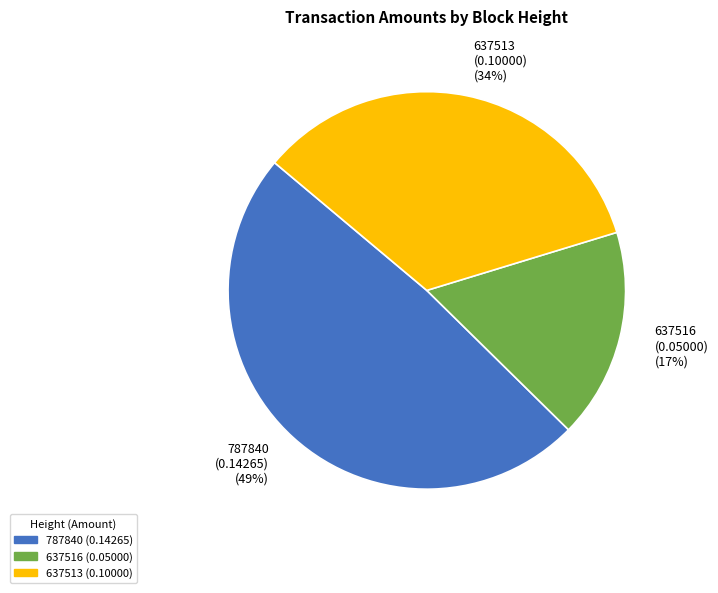

Do 637516 and 637513 together represent more than half of the pie?

Yes